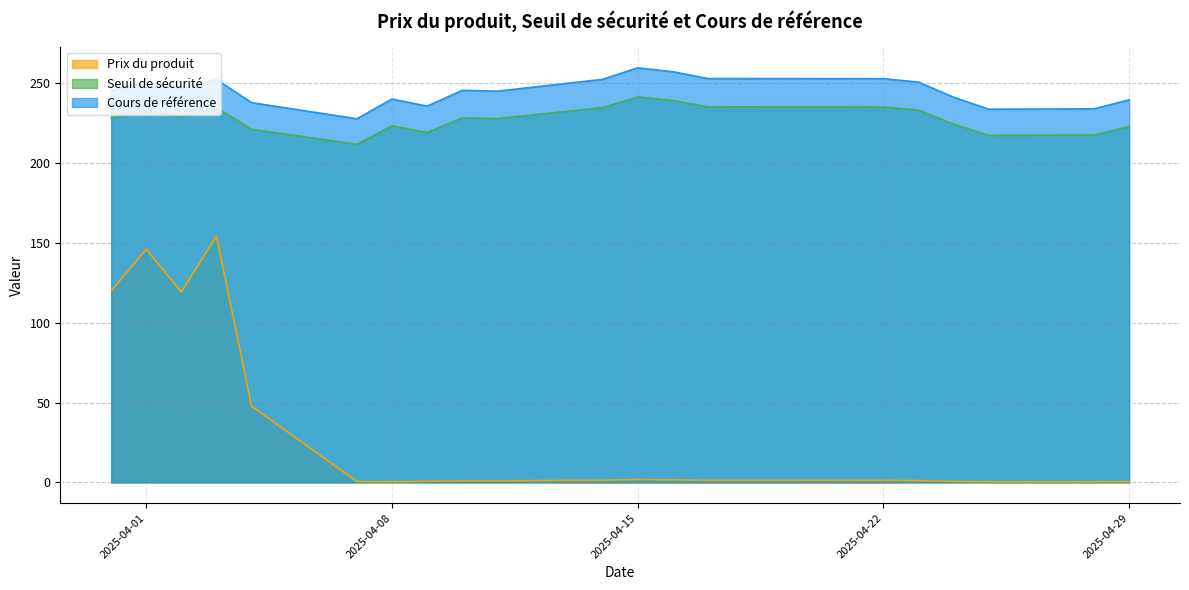

Where is Prix du produit nearest to the value 77?

2025-04-04